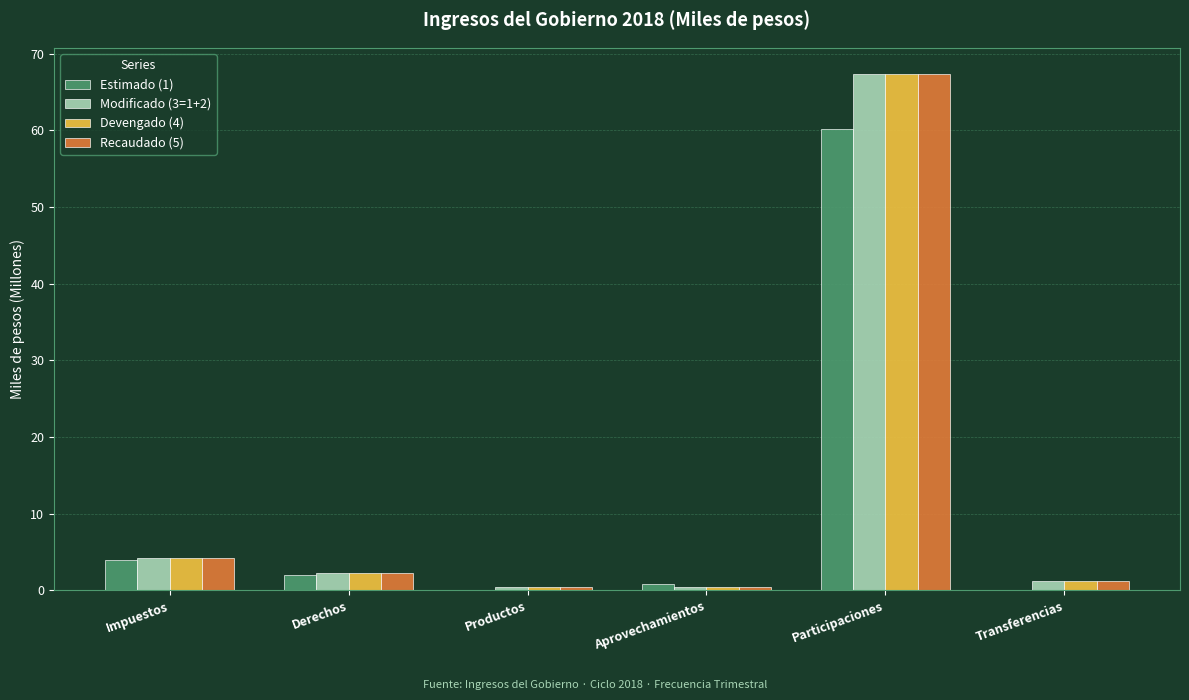

What is the sum of the Devengado (4) values at Impuestos and Derechos?

6.5